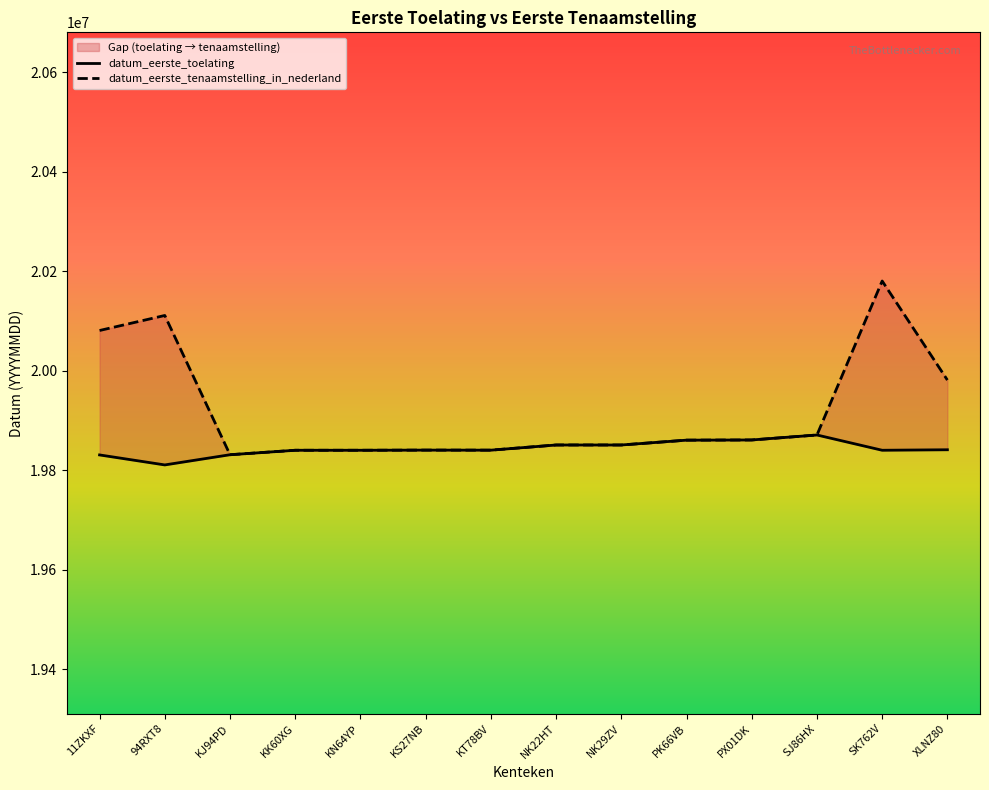

Reading right to left, extract all data points from this chart.

datum_eerste_toelating: 19841113	19840113	19870812	19860811	19860422	19850711	19850704	19840314	19840417	19840112	19840103	19831117	19810618	19830725
datum_eerste_tenaamstelling_in_nederland: 19981231	20180420	19870812	19860811	19860422	19850711	19850704	19840314	19840417	19840112	19840103	19831117	20111130	20080918